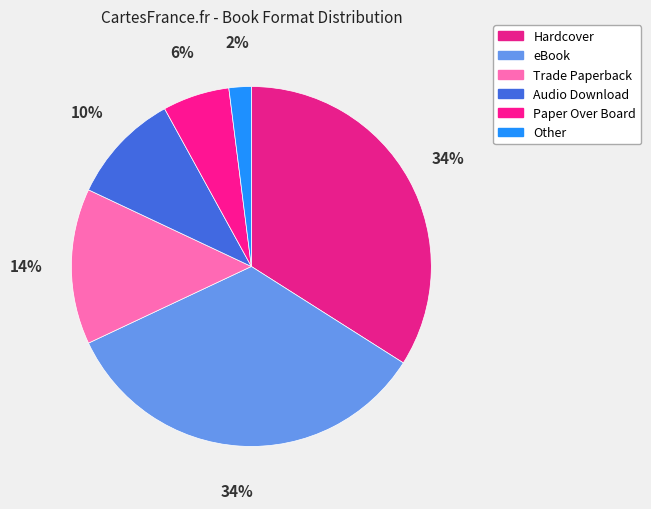

What percentage is the Paper Over Board slice, to the nearest percent?

6%